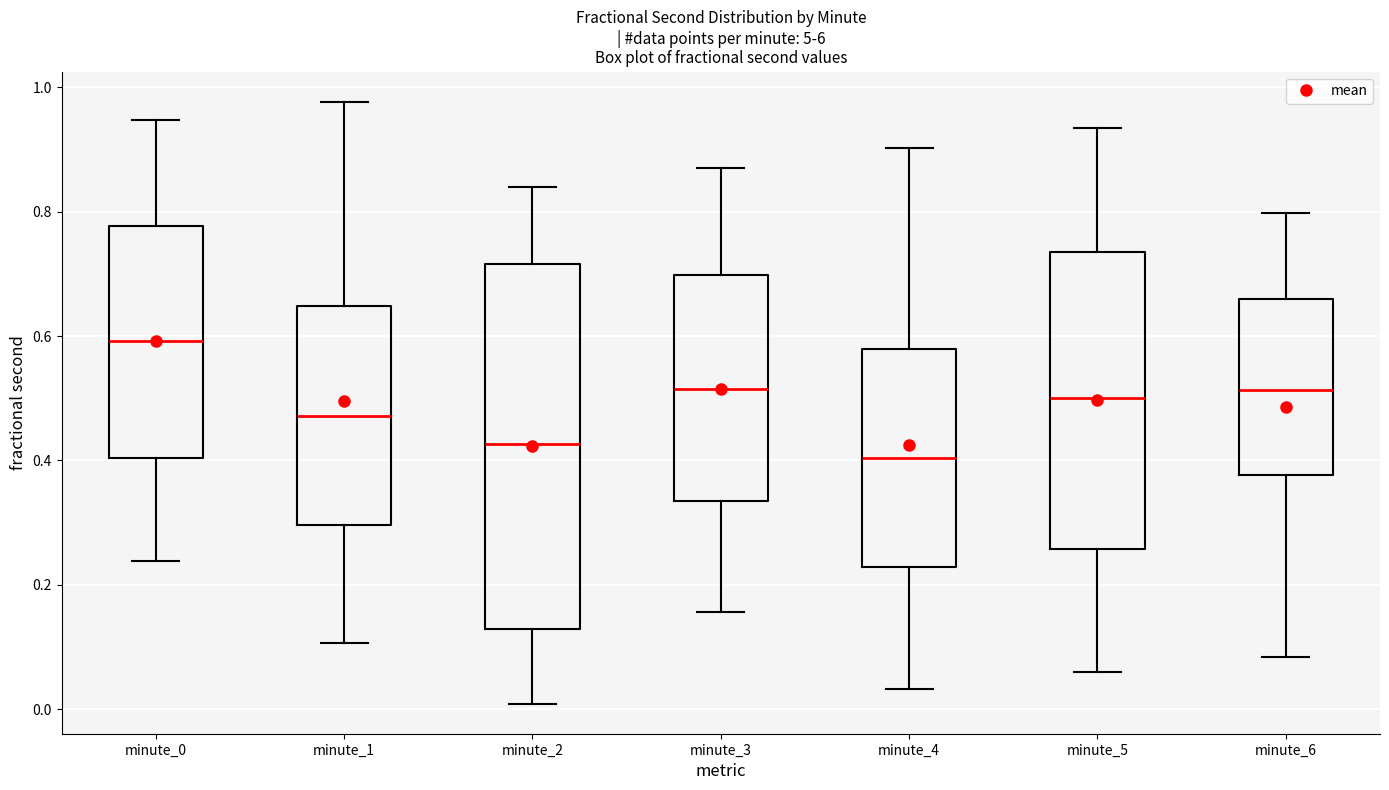

Which box is the tallest, from its lower edge to its upper edge?

minute_2